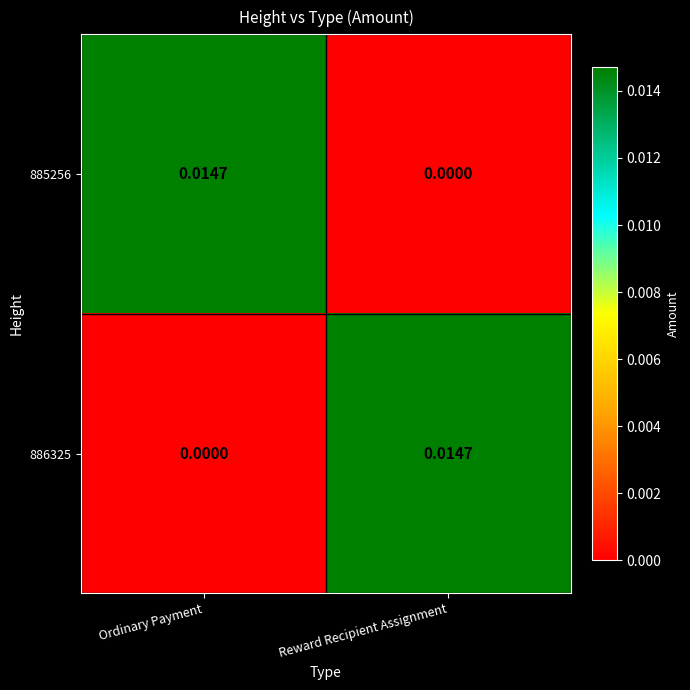

Rank the categories by 886325 value from highest to lowest.

Reward Recipient Assignment, Ordinary Payment